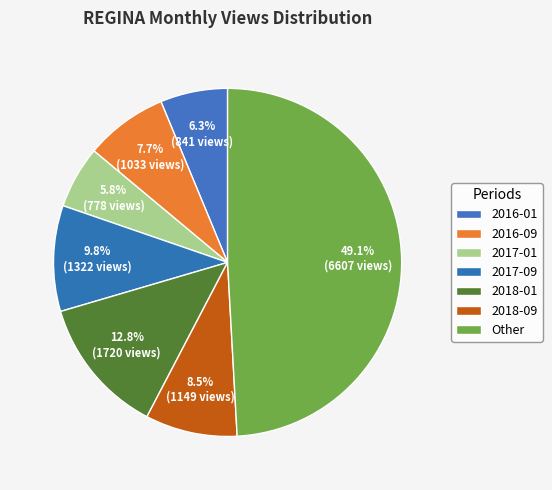

True or false: 2016-01 accounts for 1% of the total.

False